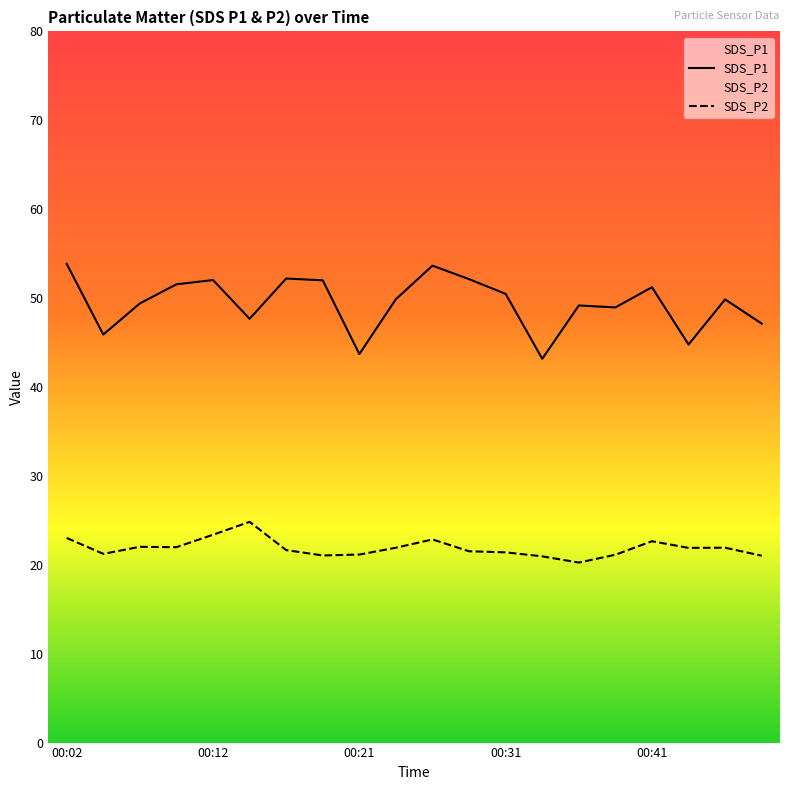

List the labels in order of SDS_P2 value, smallest first.

00:36, 00:34, 00:49, 00:19, 00:39, 00:21, 00:04, 00:31, 00:29, 00:16, 00:44, 00:24, 00:46, 00:09, 00:07, 00:41, 00:26, 00:02, 00:12, 00:14